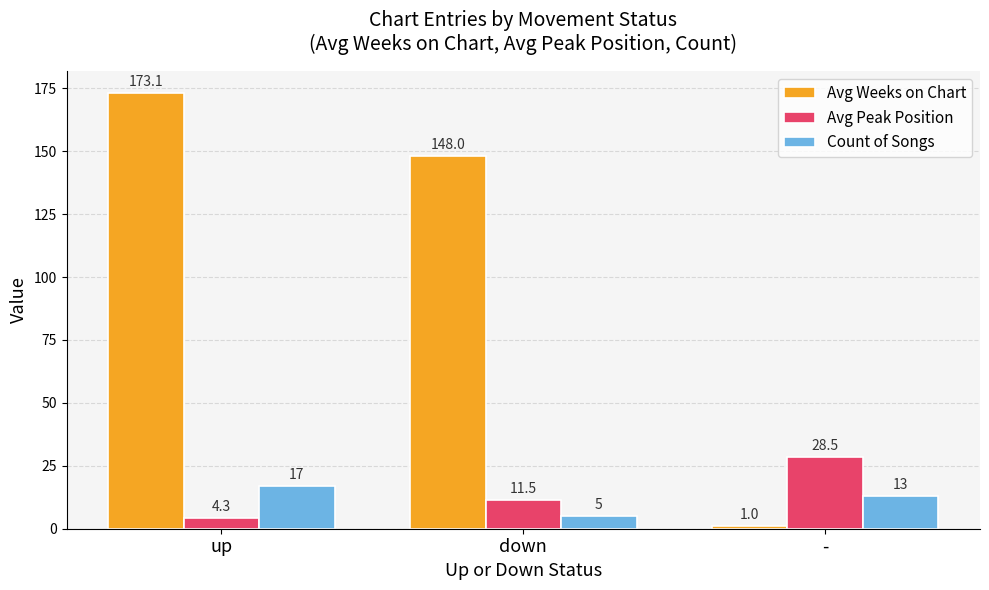

At which label does Avg Peak Position first exceed 11?

down